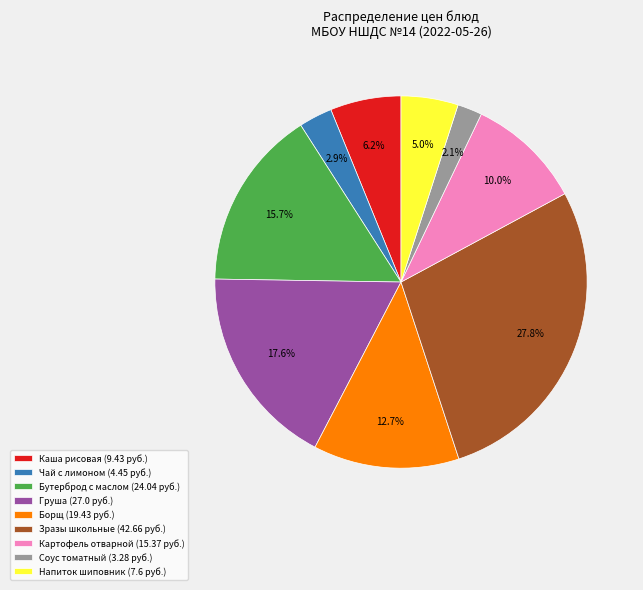

How many segments does this pie chart have?

9